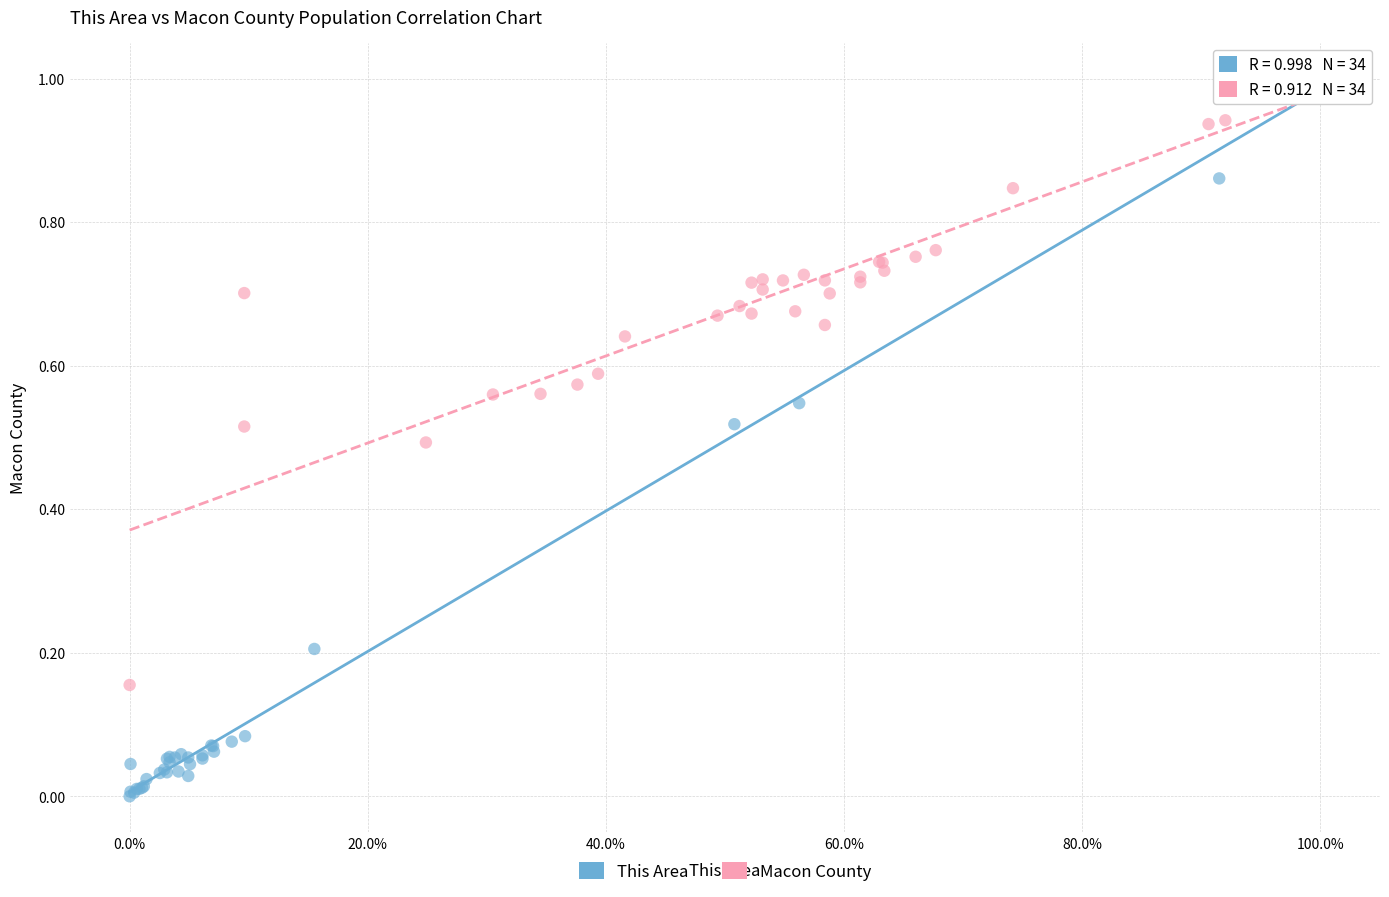

Which series reaches the minimum Y coordinate?

This Area